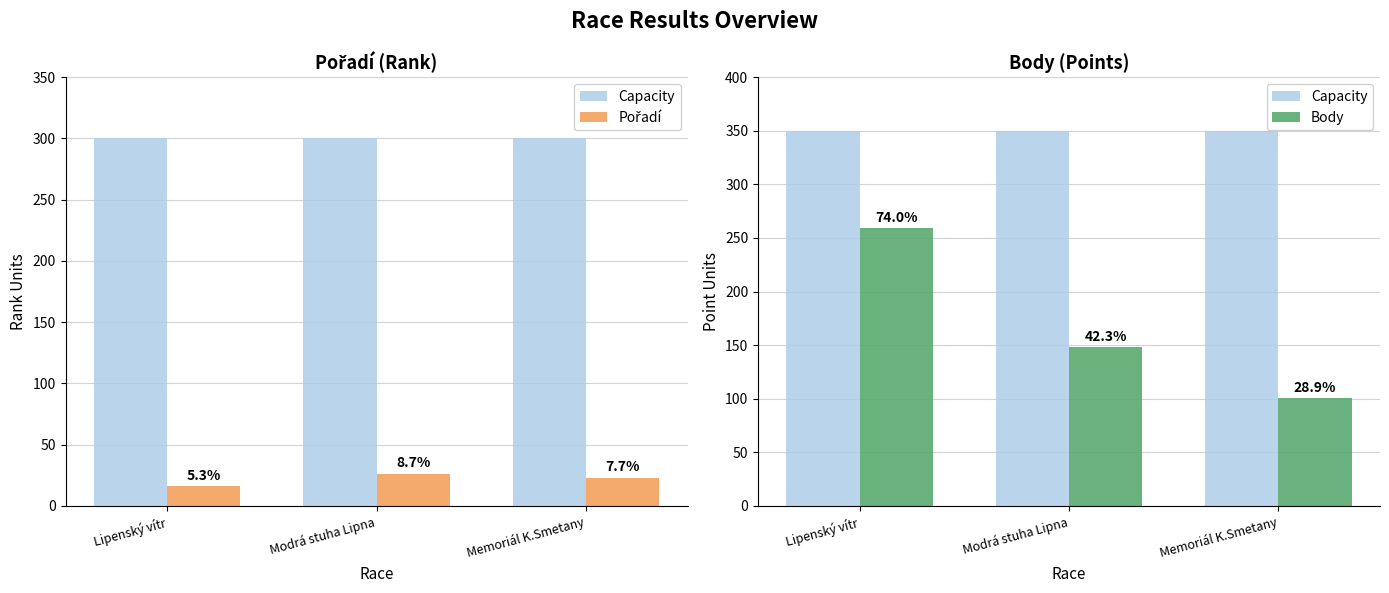

What position from the left is Lipenský vítr?

1